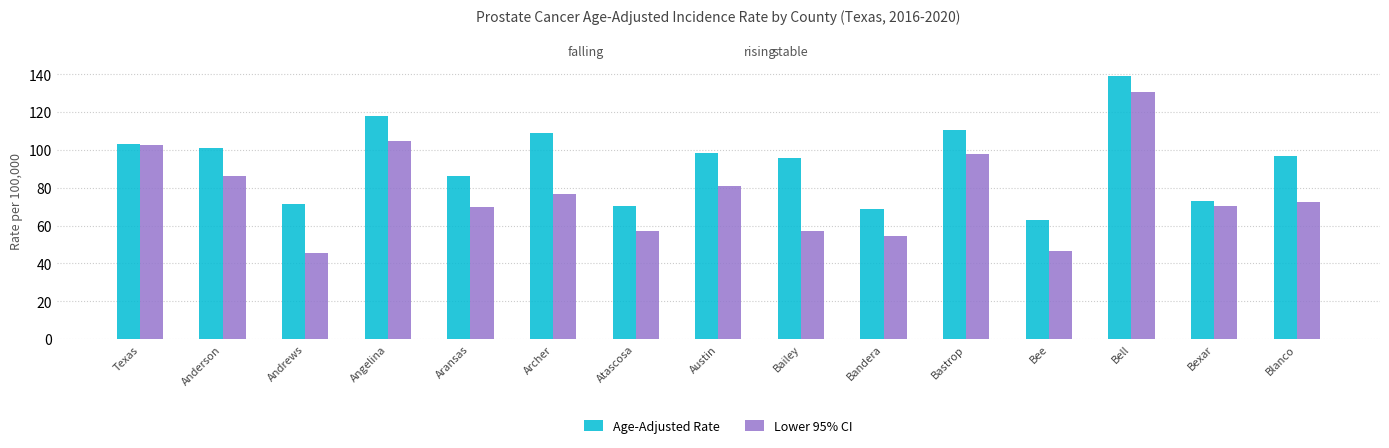

What is the average value of the Lower 95% CI series?

76.9